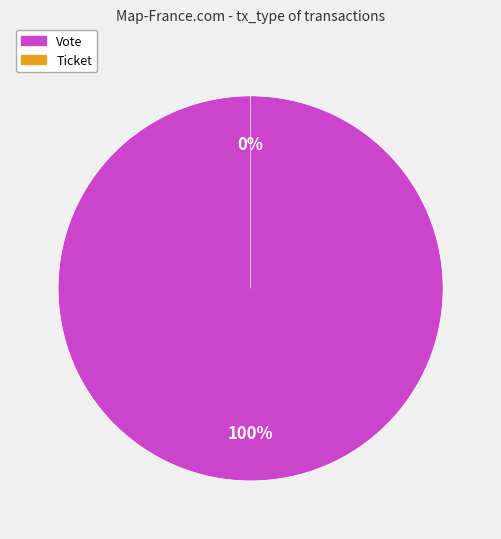

How many slices are in this pie chart?

2